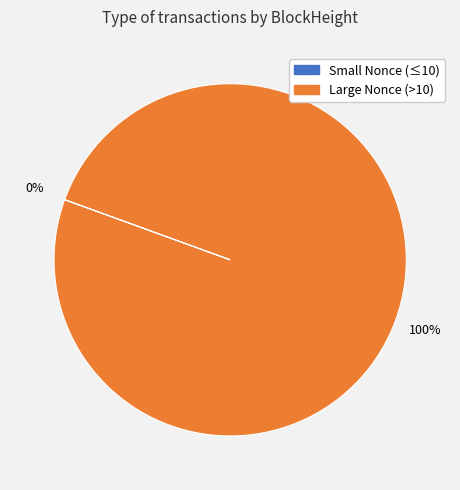

To the nearest percent, what is the difference between the largest and smallest slice percentages?

100%